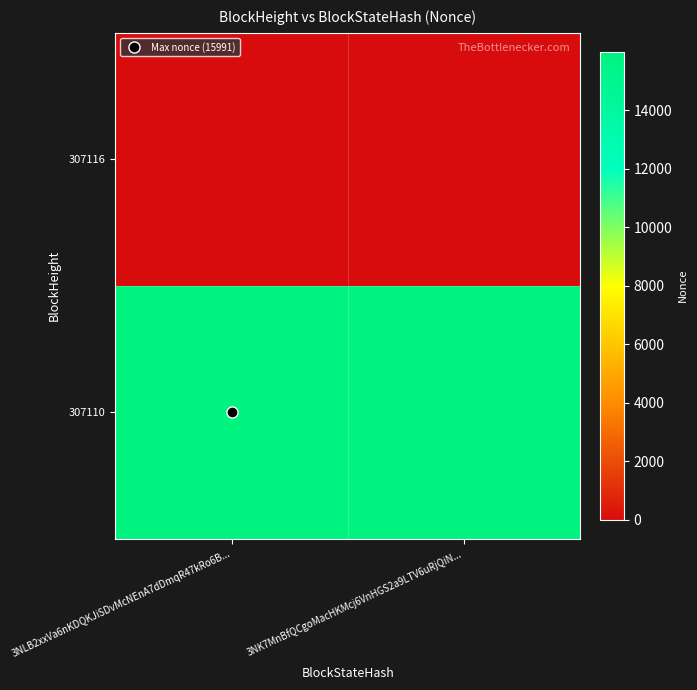

Reading left to right, list all the values displayed in this chart.

307116: 3NLB2xxVa6nKDQKJiSDvMcNEnA7dDmqR47kRo6B...=0	3NK7MnBfQCgoMacHKMcj6VnHGS2a9LTV6uRjQiN...=0
307110: 3NLB2xxVa6nKDQKJiSDvMcNEnA7dDmqR47kRo6B...=15991	3NK7MnBfQCgoMacHKMcj6VnHGS2a9LTV6uRjQiN...=15991